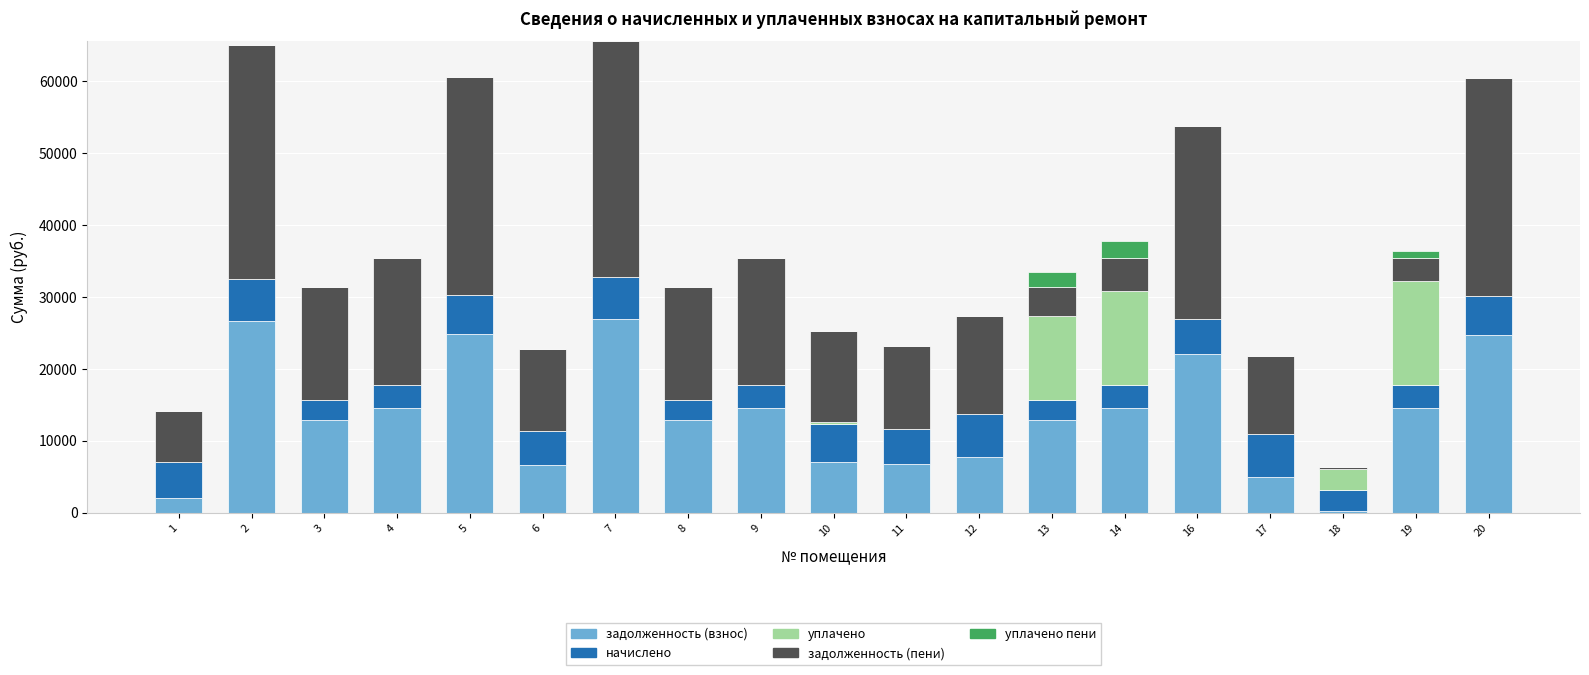

What is the sum of the задолженность (взнос) values at 16 and 12?

29838.5